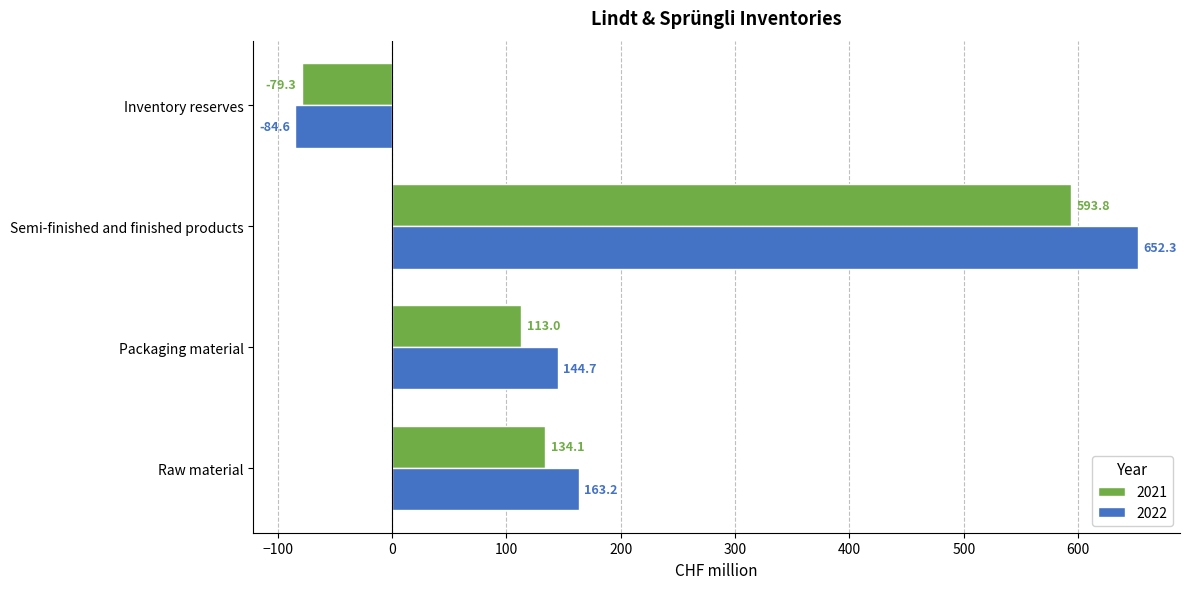

What is the spread (max minus min) of values at Packaging material?

31.7